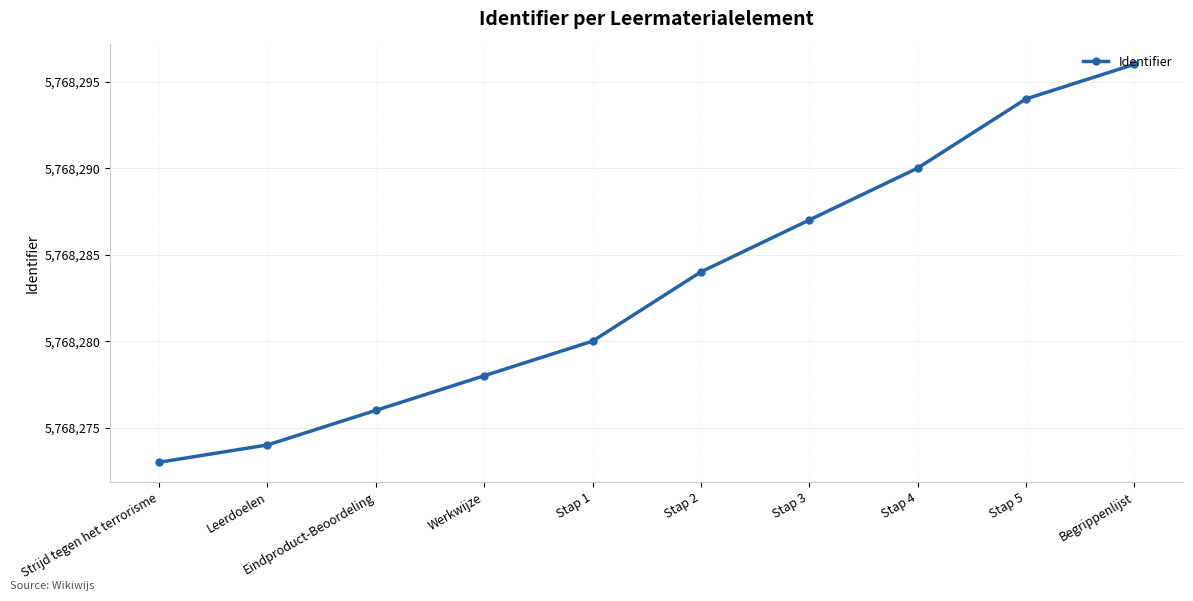

How many data points does each series have?

10